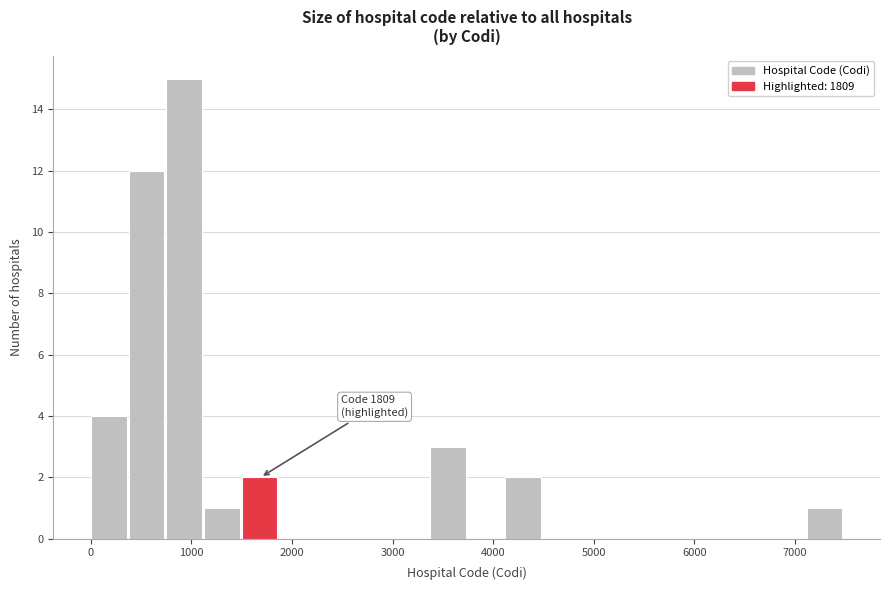

Around what value on the x-axis is the tallest bar? Give the approximate position of its centre, as read against the axis.

900